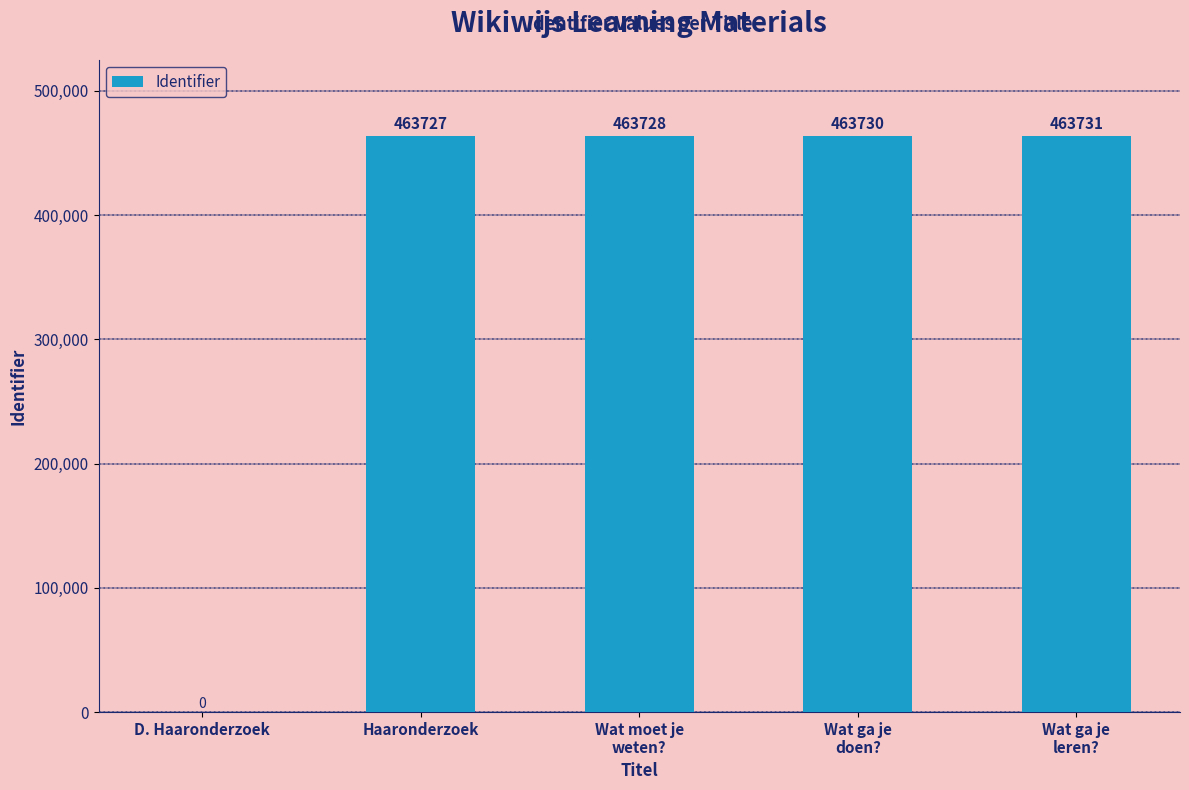

The chart shows a value of 191972 at Wat moet je
weten?. True or false?

False